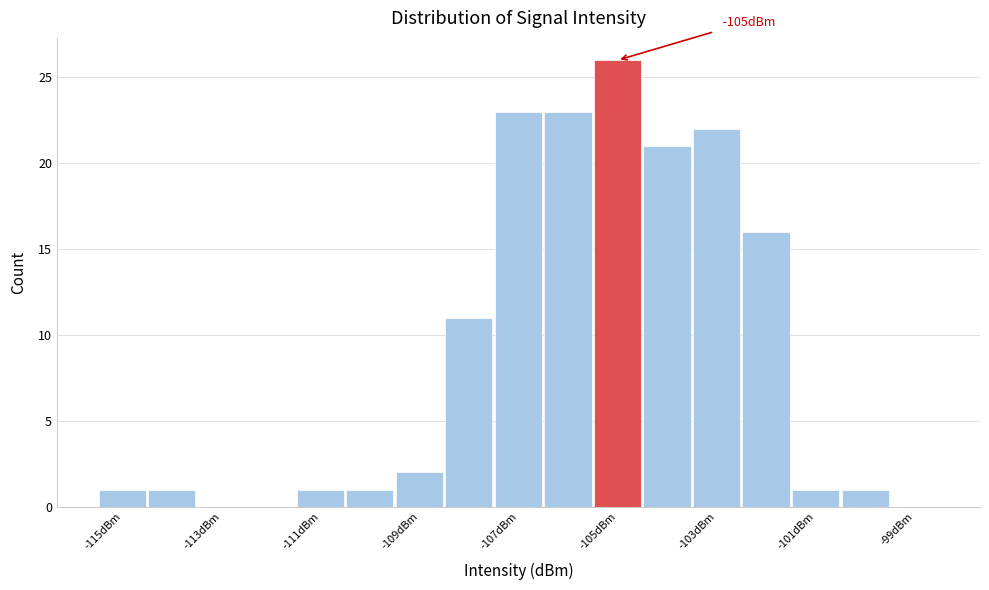

Over which range of the x-axis is the bar tallest?

-105.5 to -104.5